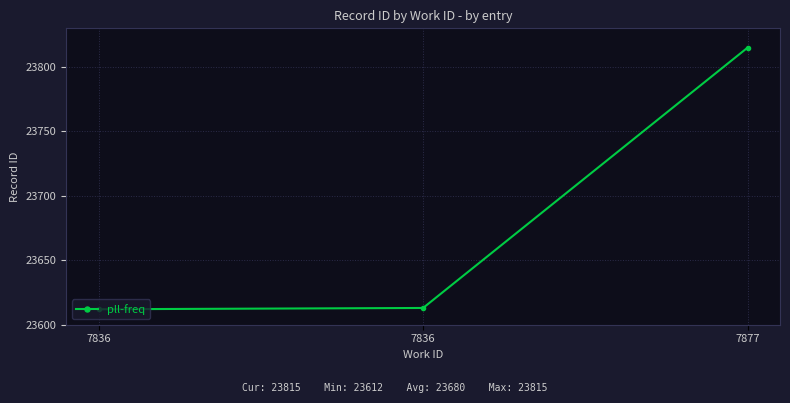

How many values are below 23613?

1